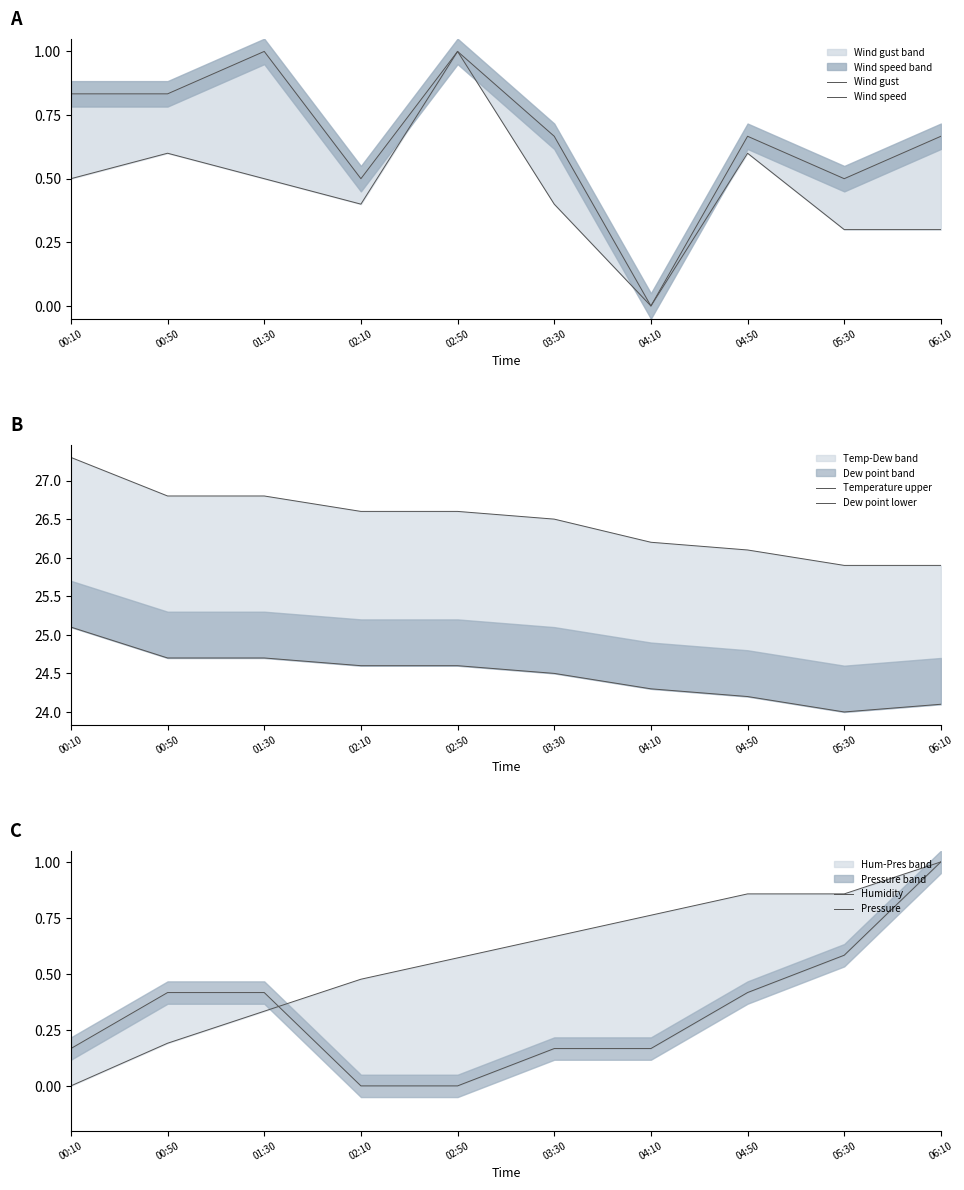

What is the total value across all series at 04:50?

52.8